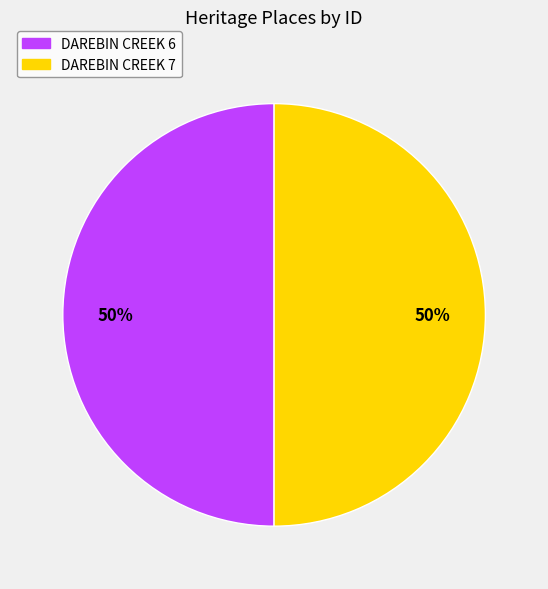

How many slices are in this pie chart?

2